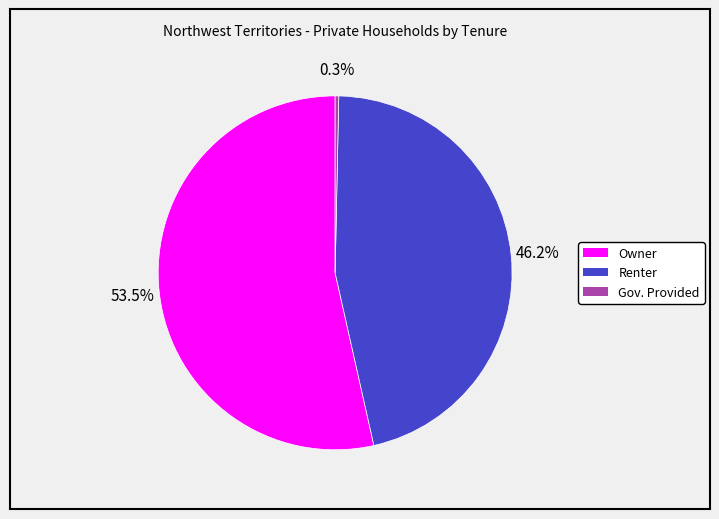

Is there a majority slice in this chart?

Yes